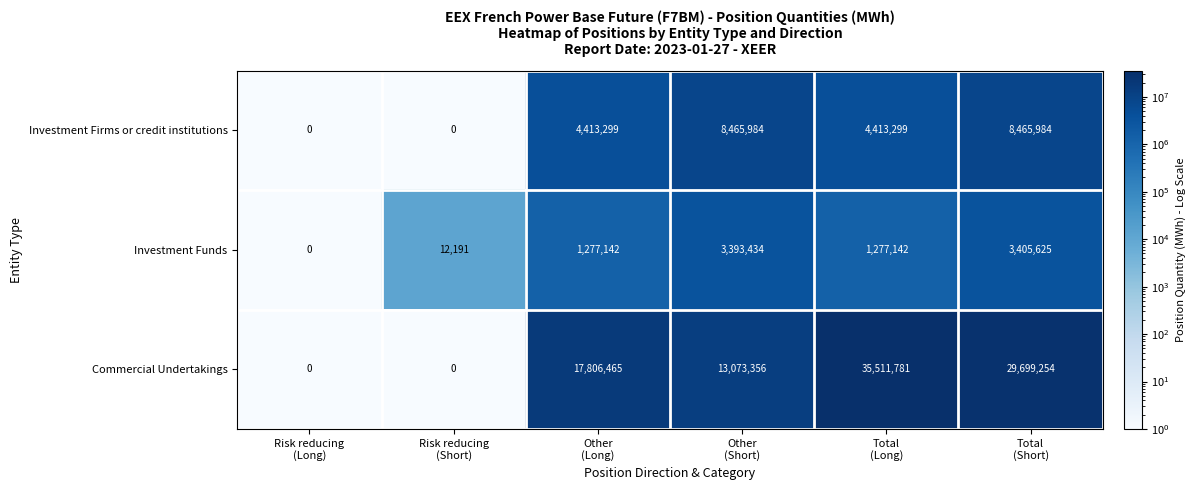

At how many categories does at least one series exceed 7685907?

4